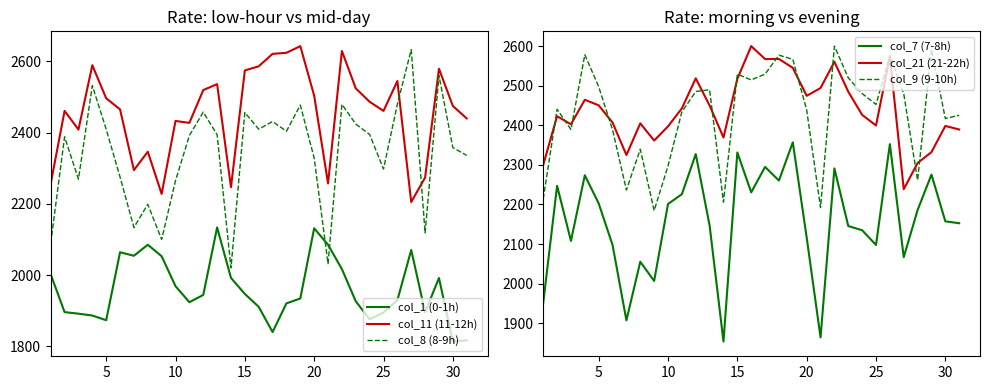

Does the chart display data point markers on the line(s)?

No